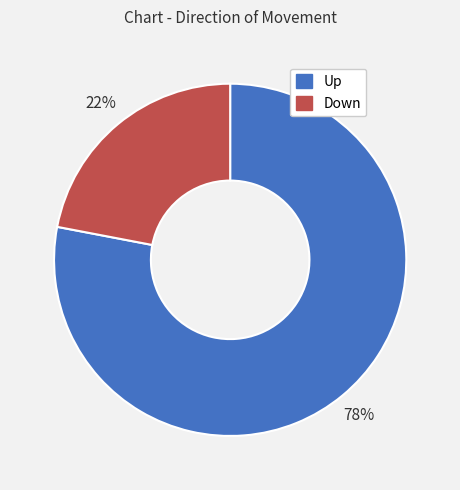

Approximately how many times larger is the value at Down compared to Up?

0.3